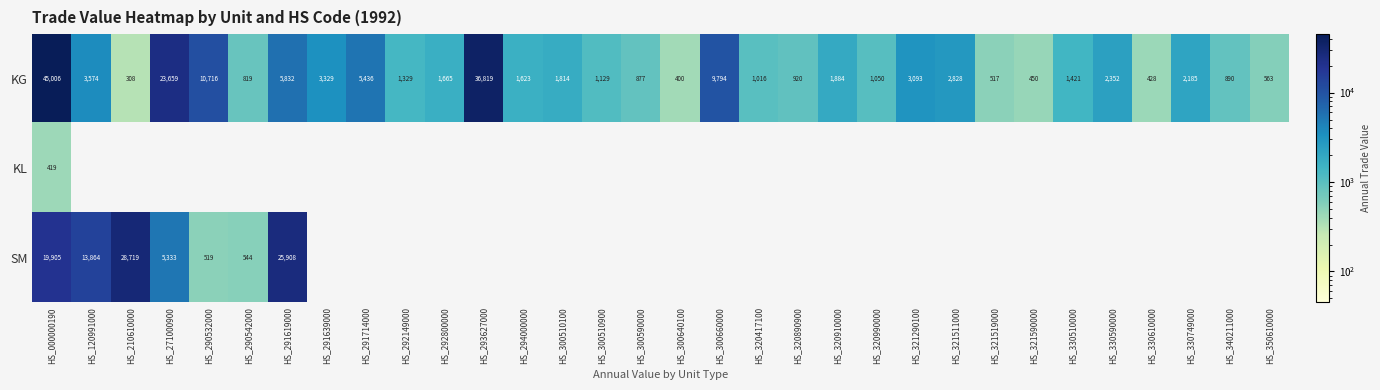

Which has a higher value, HS_291639000 or HS_321290100?

HS_291639000